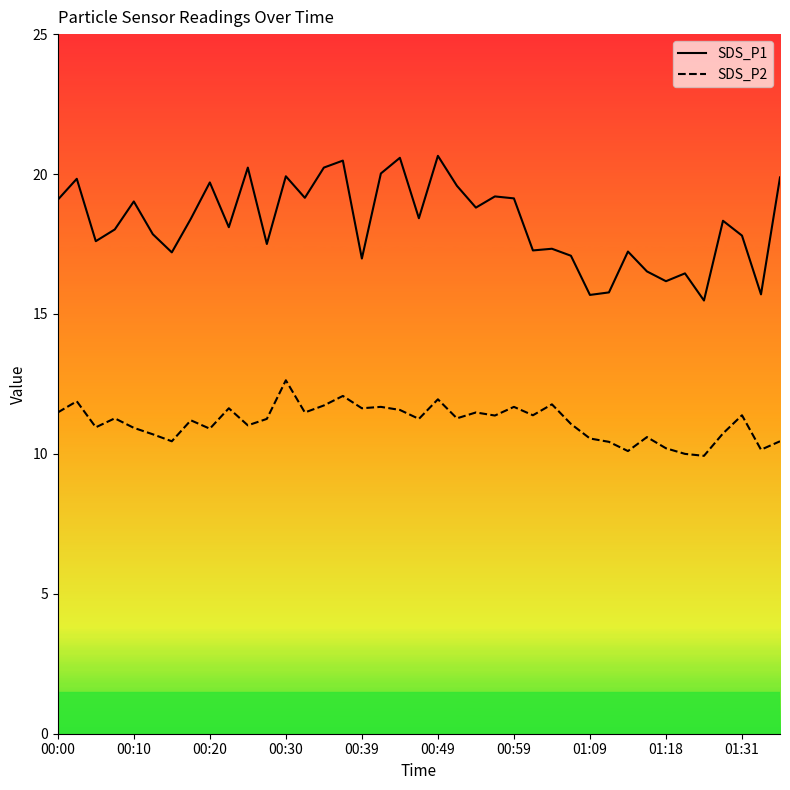

How many data points in SDS_P2 are above 11?

24